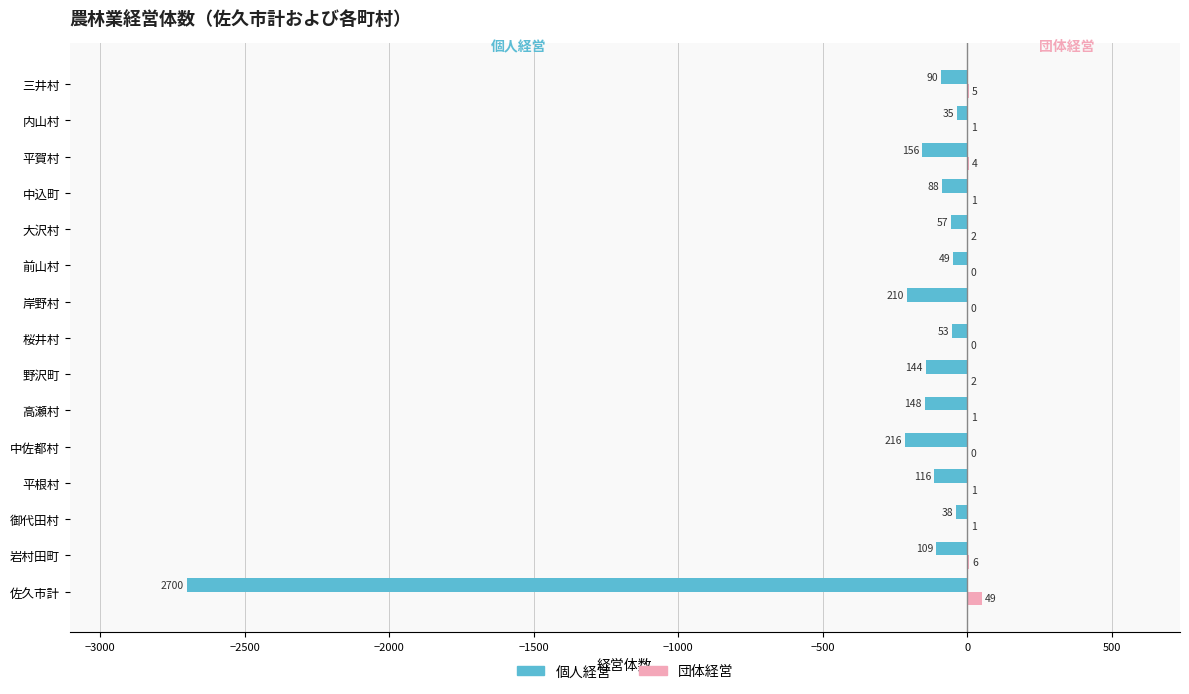

How many values in 団体経営 are above zero?

11